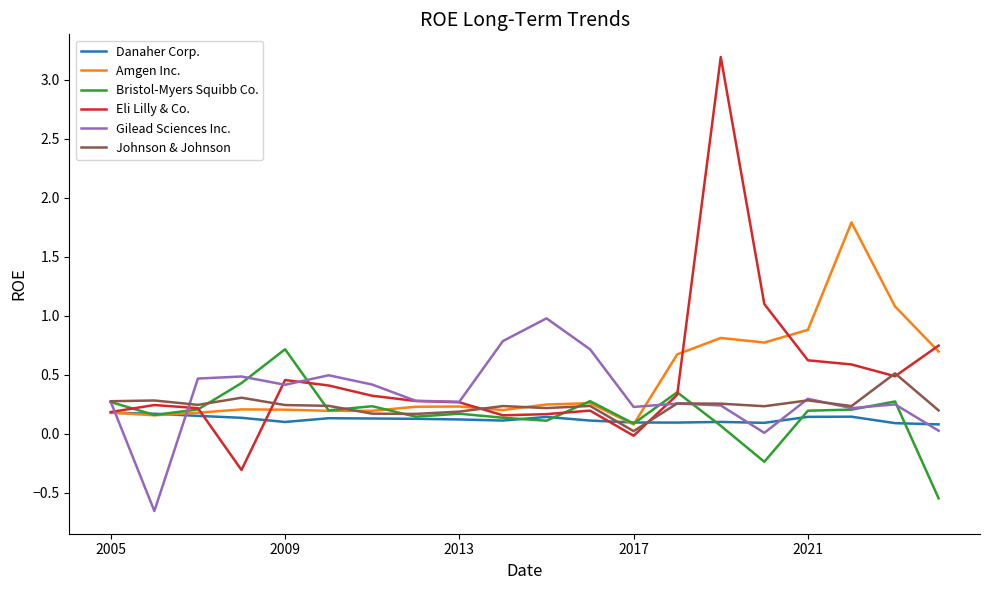

Which series has the largest range (max minus min)?

Eli Lilly & Co.